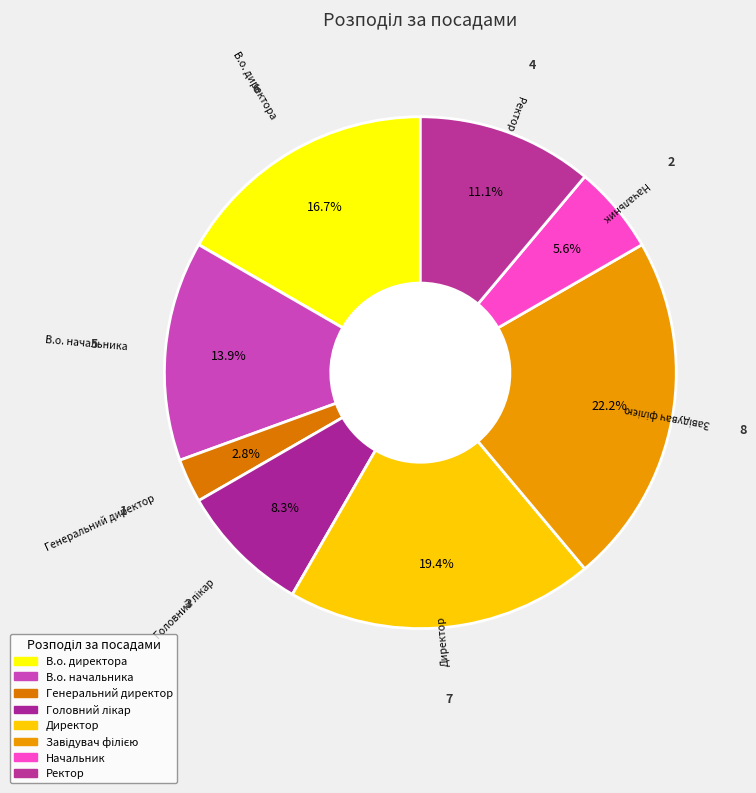

Count the number of slices in the pie.

8